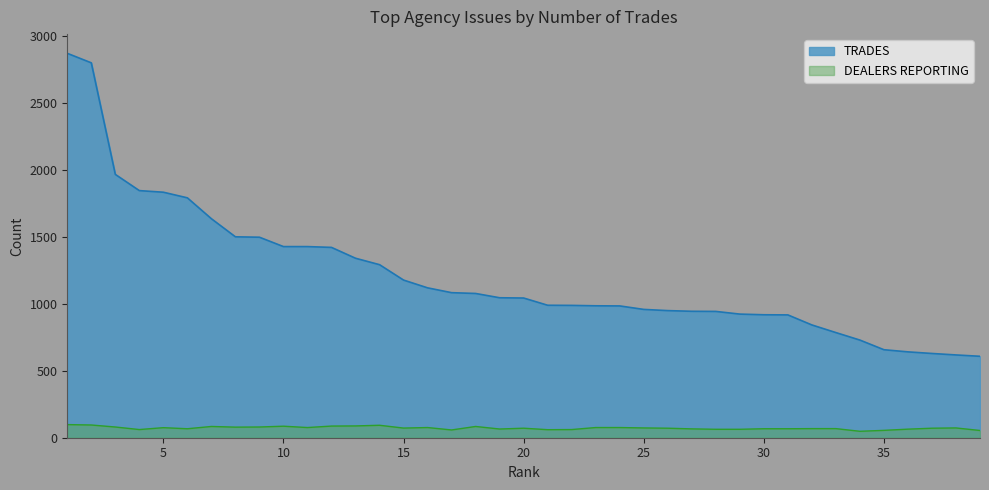

What is the difference between the maximum and minimum values in the TRADES series?

2262